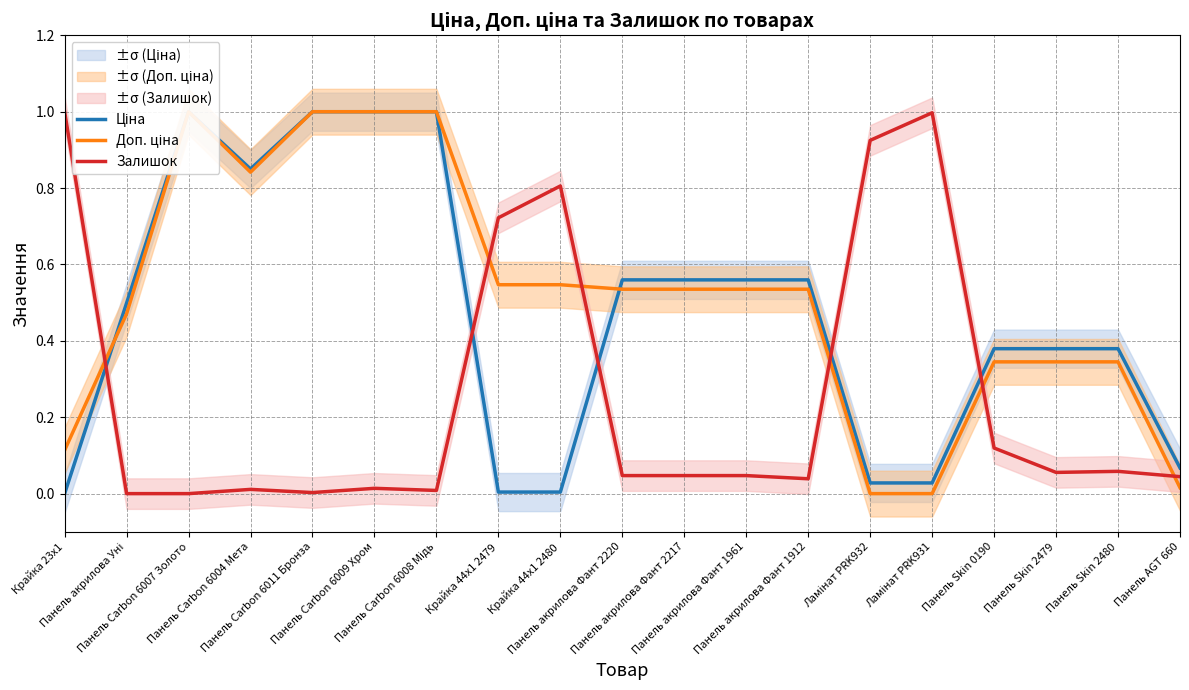

True or false: Ціна and Залишок cross at least once.

True